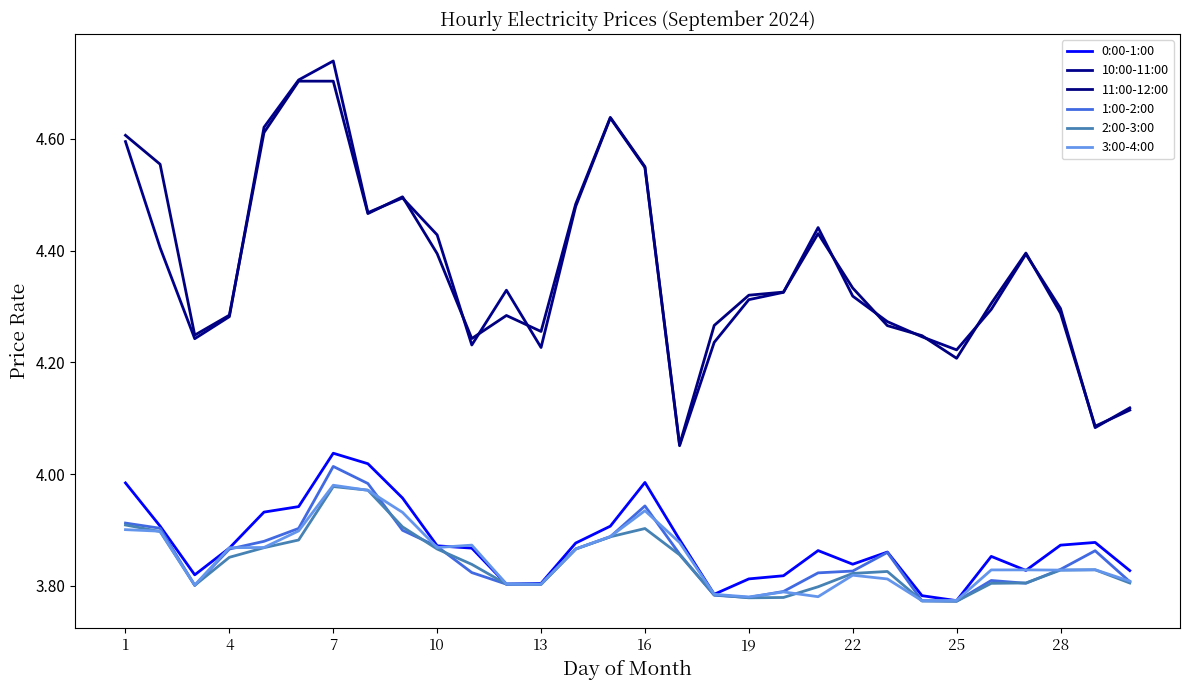

Reading right to left, transcribe all the data shown in this chart.

0:00-1:00: 3.8	3.9	3.9	3.8	3.9	3.8	3.8	3.9	3.8	3.9	3.8	3.8	3.8	3.9	4.0	3.9	3.9	3.8	3.8	3.9	3.9	4.0	4.0	4.0	3.9	3.9	3.9	3.8	3.9	4.0
10:00-11:00: 4.1	4.1	4.3	4.4	4.3	4.2	4.2	4.3	4.3	4.4	4.3	4.3	4.2	4.1	4.5	4.6	4.5	4.2	4.3	4.2	4.4	4.5	4.5	4.7	4.7	4.6	4.3	4.2	4.4	4.6
11:00-12:00: 4.1	4.1	4.3	4.4	4.3	4.2	4.2	4.3	4.3	4.4	4.3	4.3	4.3	4.1	4.6	4.6	4.5	4.3	4.3	4.2	4.4	4.5	4.5	4.7	4.7	4.6	4.3	4.2	4.6	4.6
1:00-2:00: 3.8	3.9	3.8	3.8	3.8	3.8	3.8	3.9	3.8	3.8	3.8	3.8	3.8	3.9	3.9	3.9	3.9	3.8	3.8	3.8	3.9	3.9	4.0	4.0	3.9	3.9	3.9	3.8	3.9	3.9
2:00-3:00: 3.8	3.8	3.8	3.8	3.8	3.8	3.8	3.8	3.8	3.8	3.8	3.8	3.8	3.9	3.9	3.9	3.9	3.8	3.8	3.8	3.9	3.9	4.0	4.0	3.9	3.9	3.9	3.8	3.9	3.9
3:00-4:00: 3.8	3.8	3.8	3.8	3.8	3.8	3.8	3.8	3.8	3.8	3.8	3.8	3.8	3.9	3.9	3.9	3.9	3.8	3.8	3.9	3.9	3.9	4.0	4.0	3.9	3.9	3.9	3.8	3.9	3.9